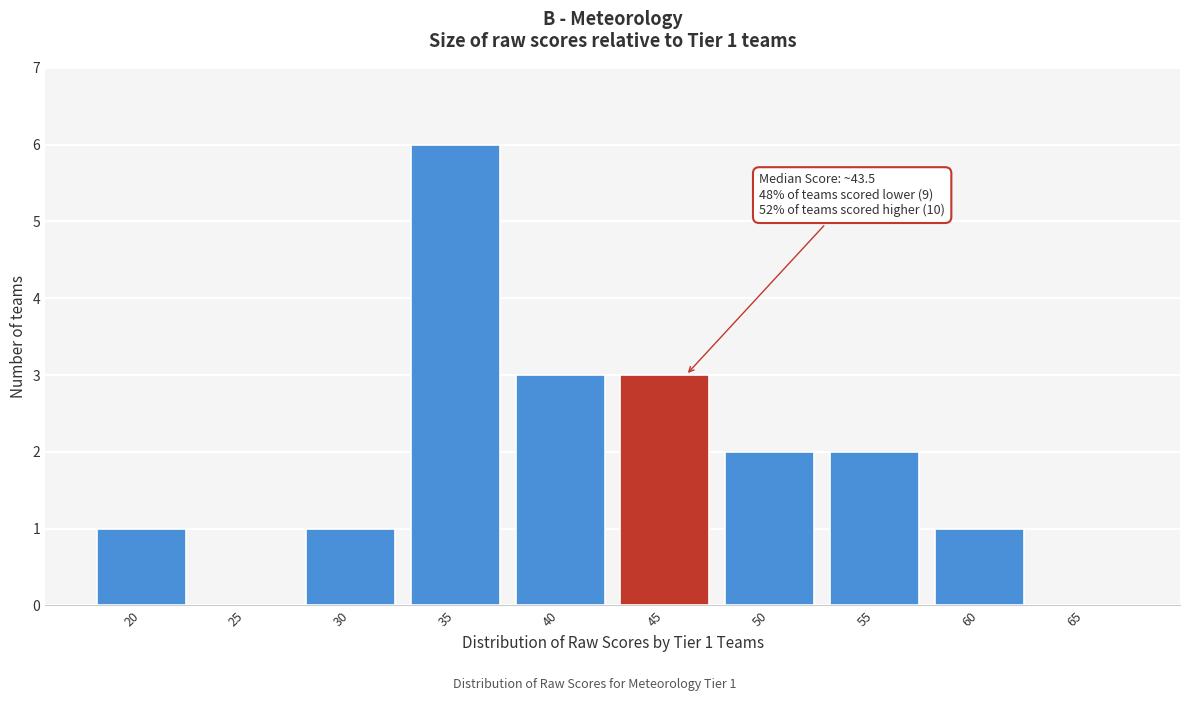

Reading left to right, extract all data points from this chart.

20=1	25=0	30=1	35=6	40=3	45=3	50=2	55=2	60=1	65=0